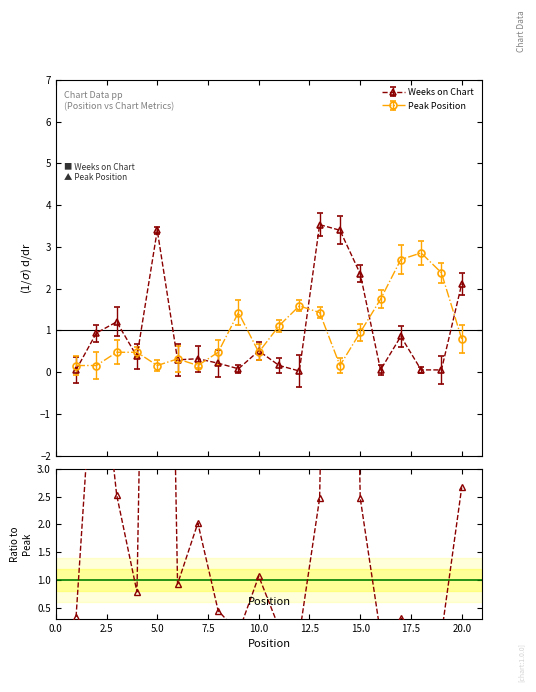

True or false: Weeks on Chart has more than 0 points higher than both neighbors.

True